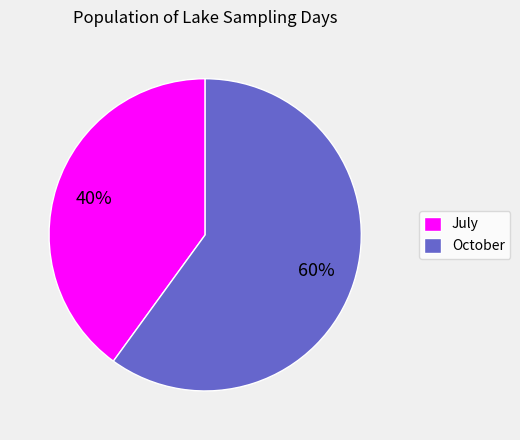

Combined, do October and July account for over 50%?

Yes